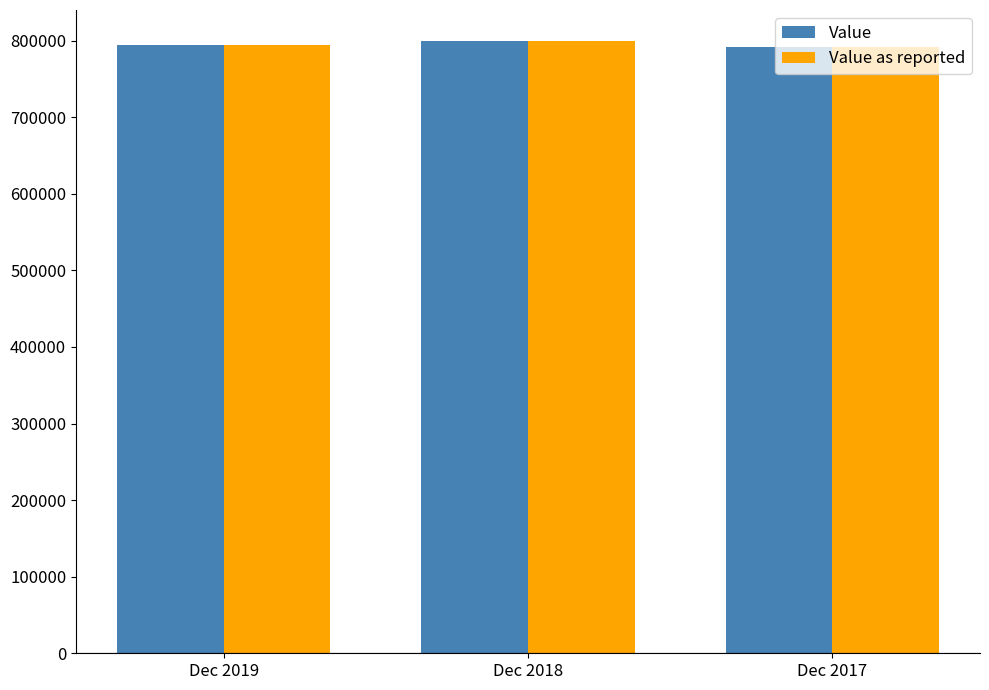

What is the greatest value displayed?

800050